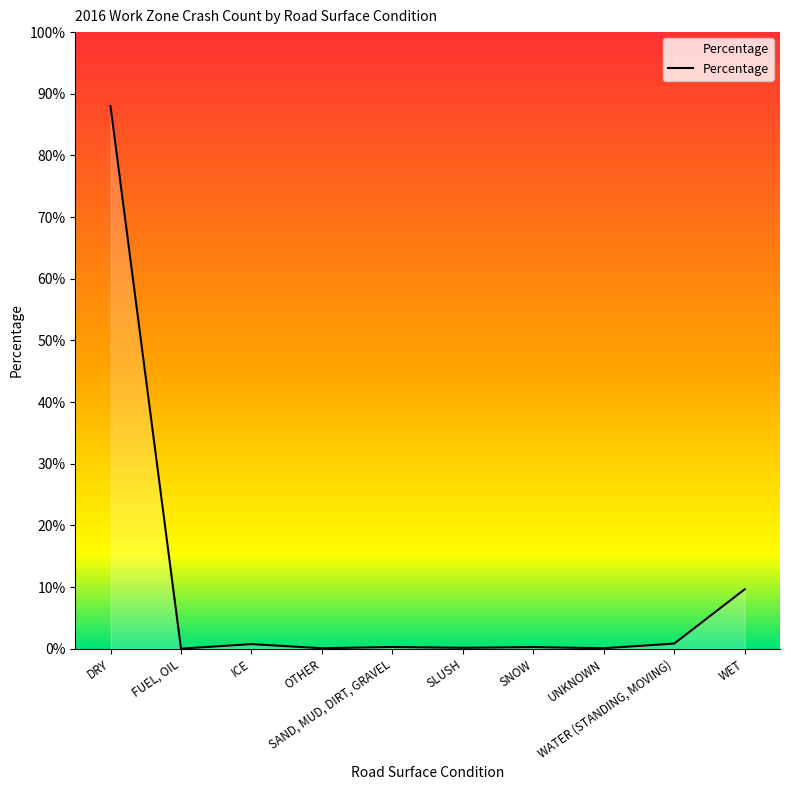

List the labels in order of value, largest first.

DRY, WET, WATER (STANDING, MOVING), ICE, SAND, MUD, DIRT, GRAVEL, SNOW, SLUSH, OTHER, UNKNOWN, FUEL, OIL